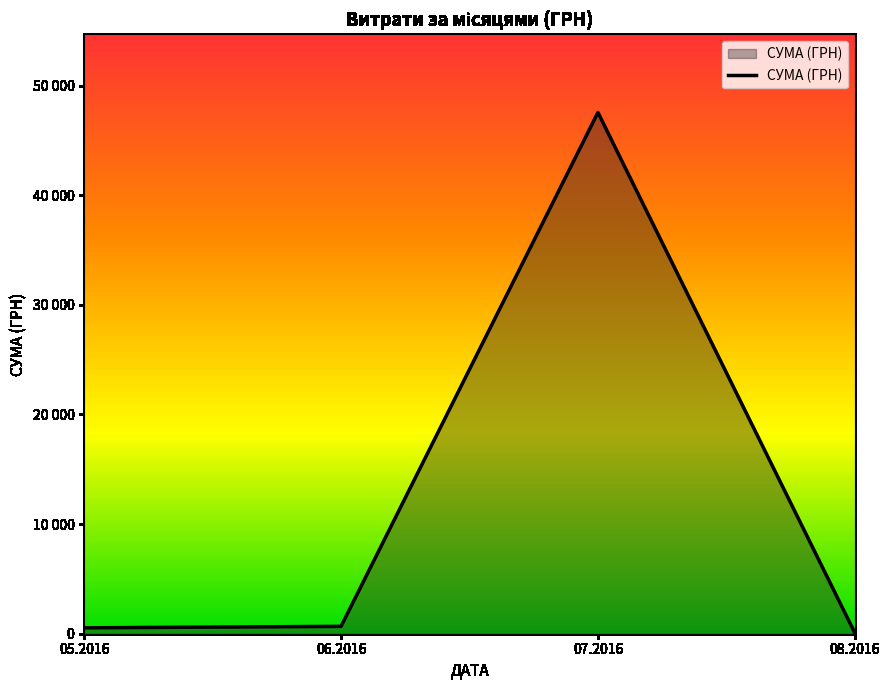

Reading left to right, what are all the values shown in this chart?

537.0	670.0	47542.0	77.4